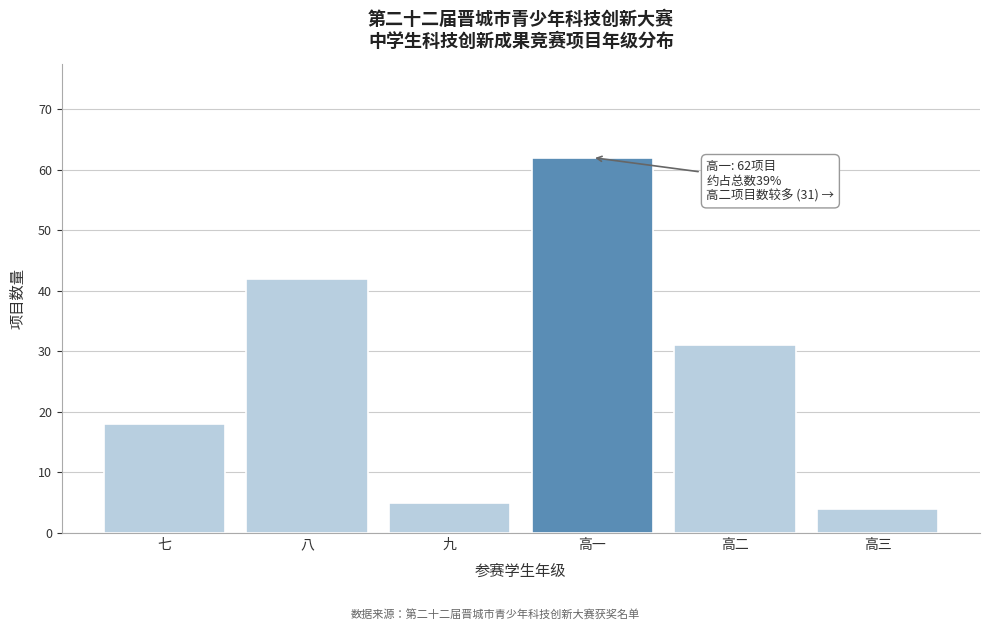

Reading right to left, what are all the values shown in this chart?

4	31	62	5	42	18